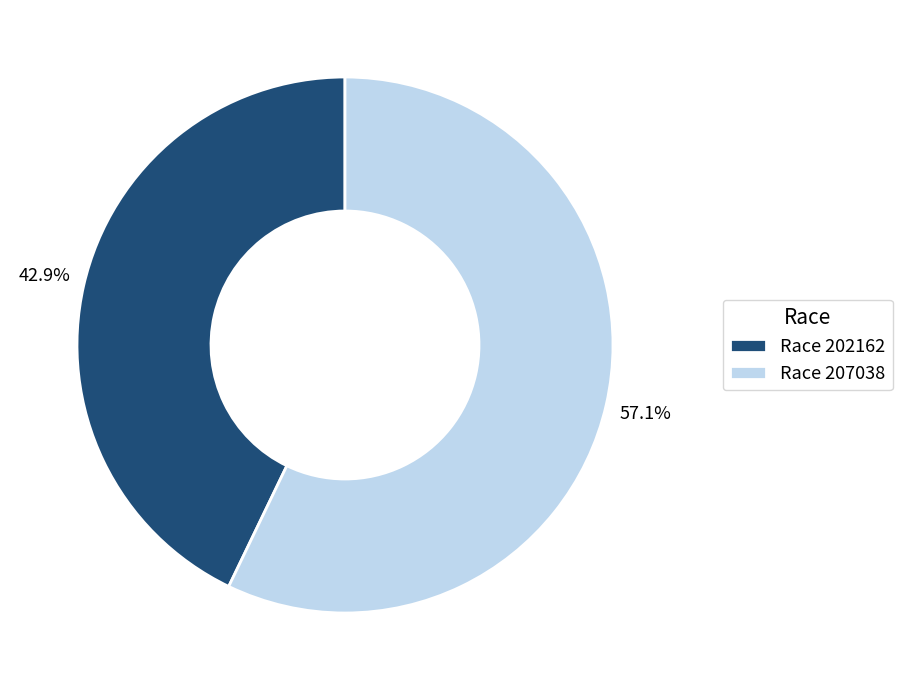

To the nearest percent, what is the difference between the largest and smallest slice percentages?

14%